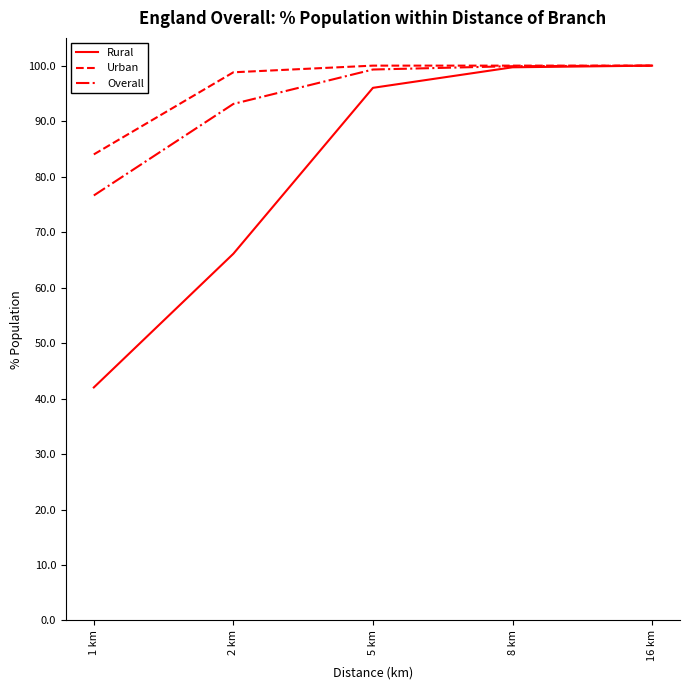

What position from the left is 1 km?

1